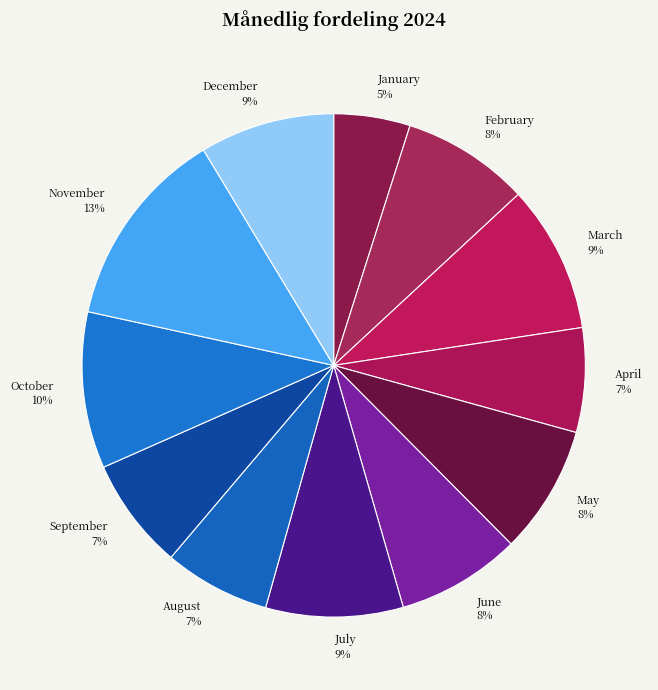

What percentage is the August slice, to the nearest percent?

7%